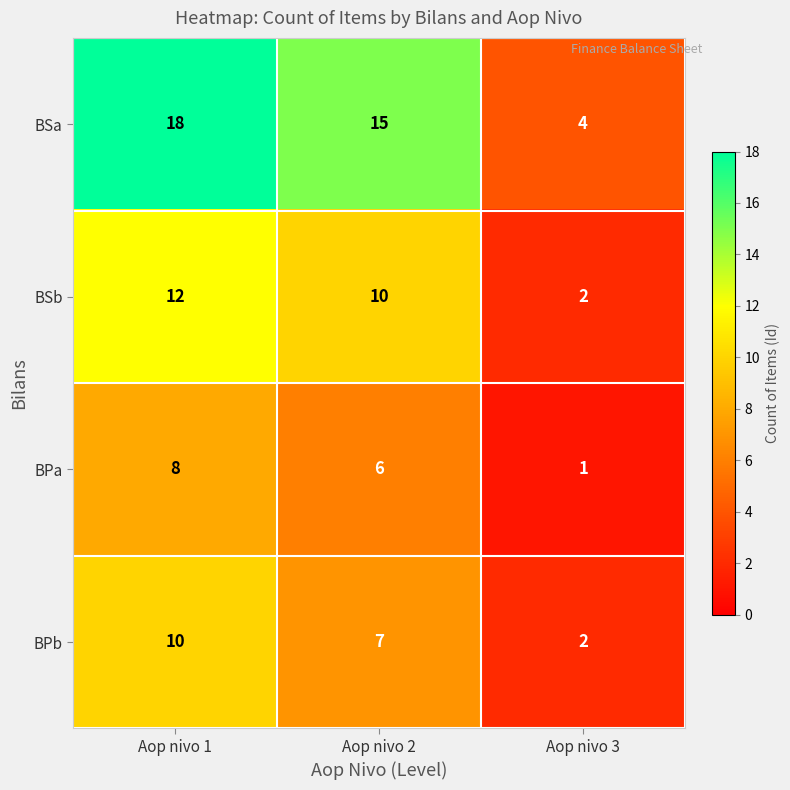

Reading left to right, transcribe all the data shown in this chart.

BSa: 18	15	4
BSb: 12	10	2
BPa: 8	6	1
BPb: 10	7	2